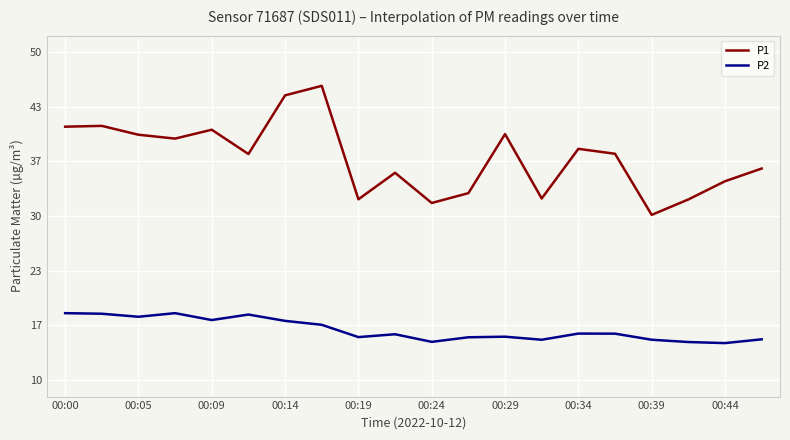

Which series has the largest range (max minus min)?

P1